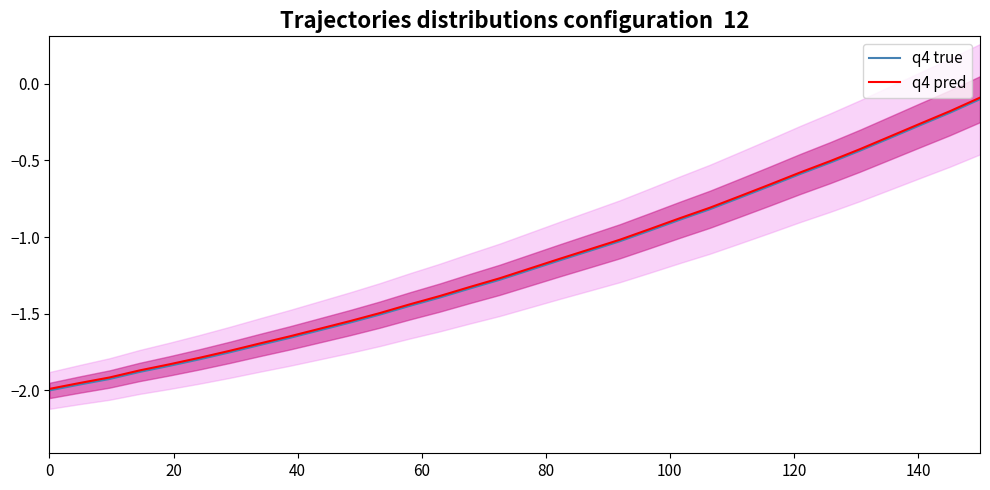

What is the lowest value of the q4 pred series?

-2.0